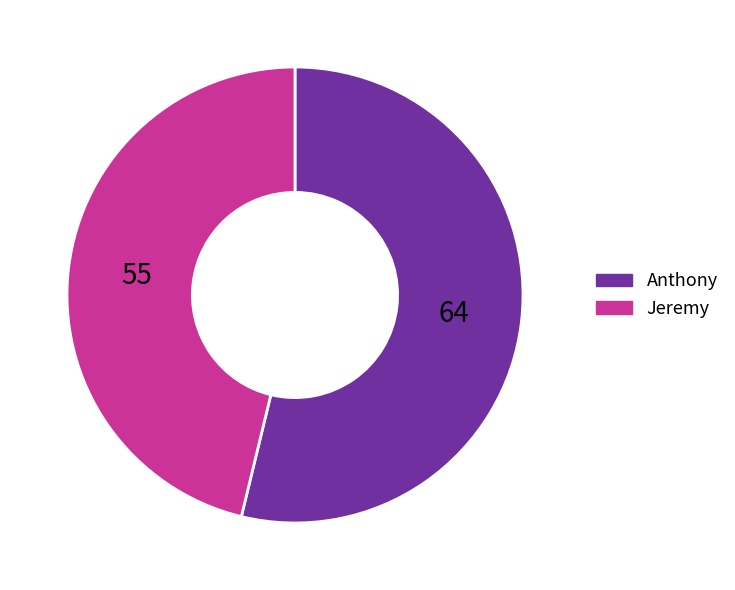

What is the largest slice in the pie chart?

Anthony